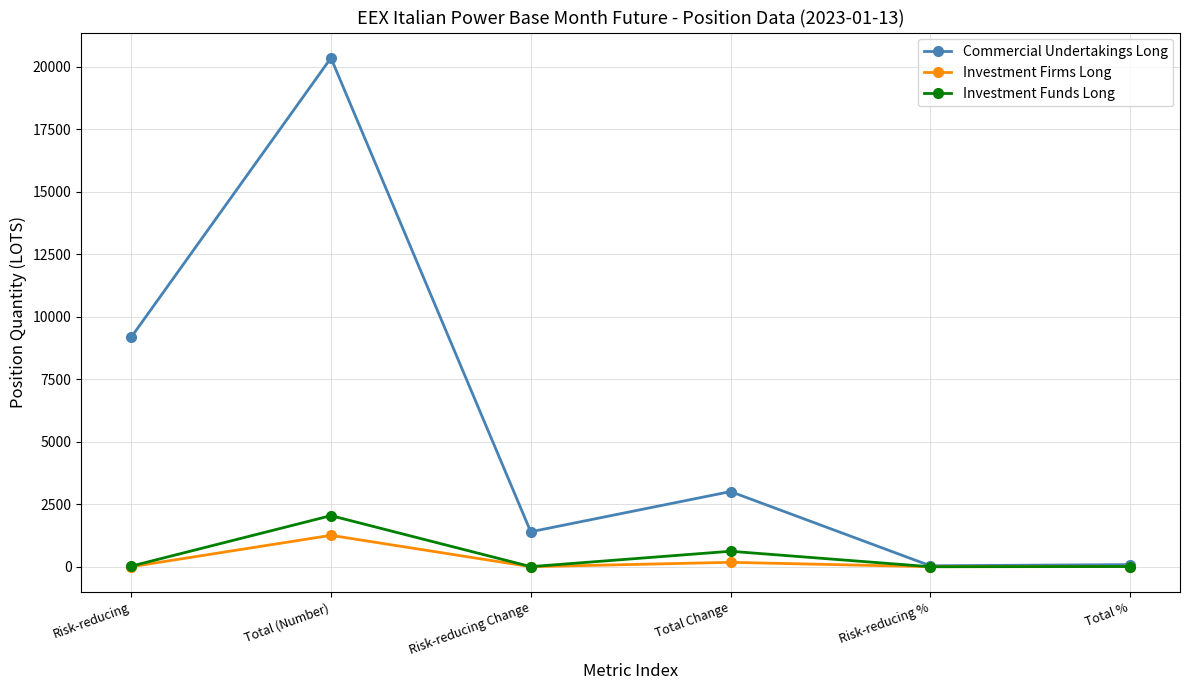

The Commercial Undertakings Long series shows 3006.0 at Total Change. True or false?

True